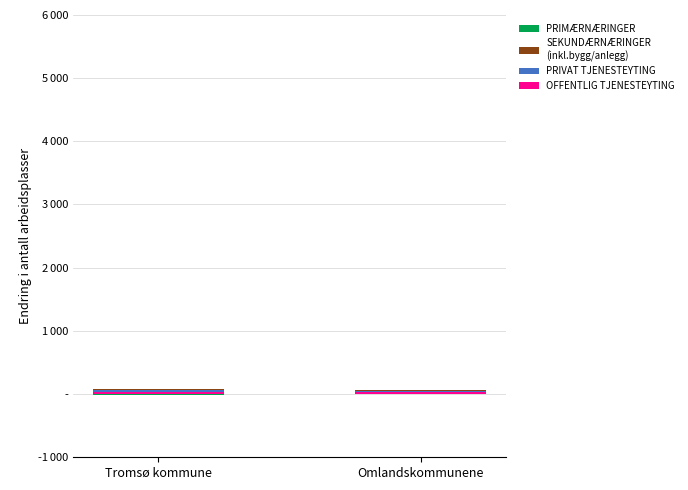

Rank the series at Tromsø kommune from lowest to highest value.

PRIMÆRNÆRINGER, SEKUNDÆRNÆRINGER
(inkl.bygg/anlegg), OFFENTLIG TJENESTEYTING, PRIVAT TJENESTEYTING